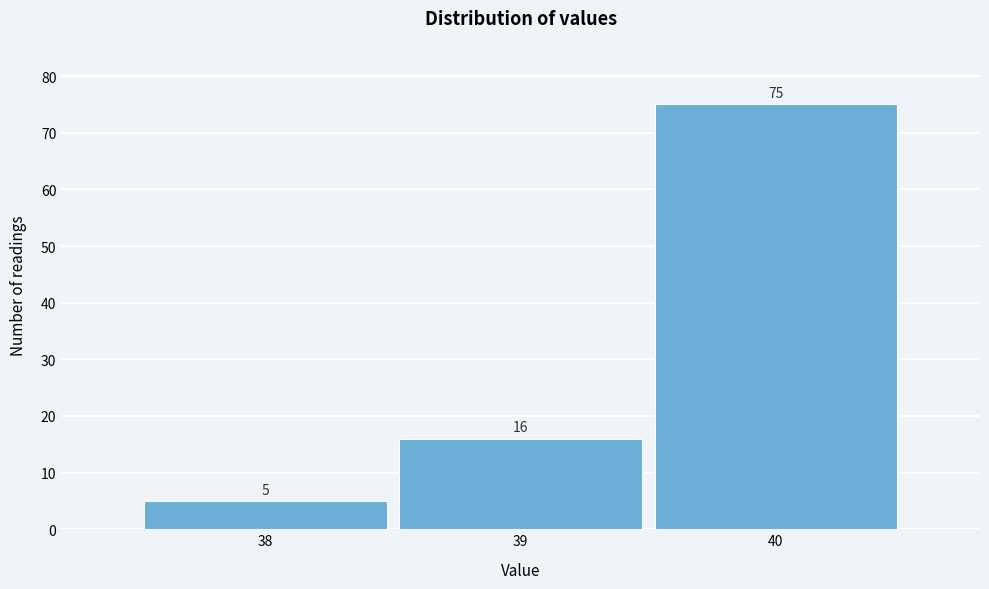

Which range on the x-axis has the tallest bar?

39.5 to 40.5